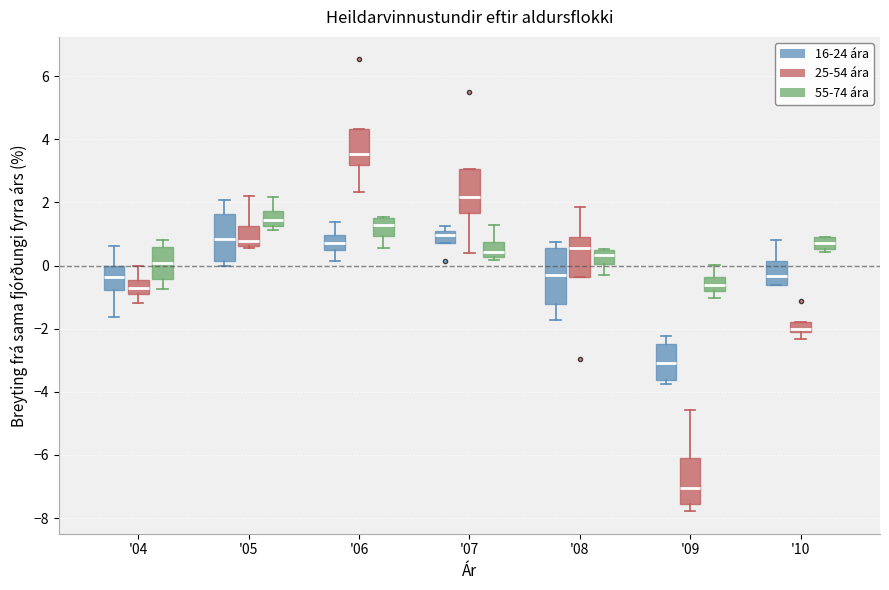

Reading left to right, read every box against the y-axis: the position of its median line, the range the box covers, and the ends of its whiskers. The values are not printed on the chart, so give them approximately, as read against the axis.

'04 (16-24 ára): median -0.4, box -0.8 to 0.0, whiskers -1.6 to 0.6
'04 (25-54 ára): median -0.6, box -0.8 to -0.4, whiskers -1.2 to 0.0
'04 (55-74 ára): median 0.0, box -0.4 to 0.6, whiskers -0.8 to 0.8
'05 (16-24 ára): median 0.8, box 0.2 to 1.6, whiskers 0.0 to 2.0
'05 (25-54 ára): median 0.8, box 0.6 to 1.2, whiskers 0.6 to 2.2
'05 (55-74 ára): median 1.4, box 1.2 to 1.8, whiskers 1.2 (just below the box's lower edge) to 2.2
'06 (16-24 ára): median 0.8, box 0.4 to 1.0, whiskers 0.2 to 1.4
'06 (25-54 ára): median 3.6, box 3.2 to 4.4, whiskers 2.4 to 4.4
'06 (55-74 ára): median 1.2, box 1.0 to 1.6, whiskers 0.6 to 1.6
'07 (16-24 ára): median 1.0 (just below the box's upper edge), box 0.8 to 1.0, whiskers 0.8 to 1.2
'07 (25-54 ára): median 2.2, box 1.6 to 3.0, whiskers 0.4 to 3.0
'07 (55-74 ára): median 0.4, box 0.2 to 0.8, whiskers 0.2 (just below the box's lower edge) to 1.2
'08 (16-24 ára): median -0.2, box -1.2 to 0.6, whiskers -1.8 to 0.8
'08 (25-54 ára): median 0.6, box -0.4 to 1.0, whiskers -0.4 to 1.8
'08 (55-74 ára): median 0.4 (inside the box), box 0.0 to 0.4, whiskers -0.2 to 0.6
'09 (16-24 ára): median -3.0, box -3.6 to -2.4, whiskers -3.8 to -2.2
'09 (25-54 ára): median -7.0, box -7.6 to -6.0, whiskers -7.8 to -4.6
'09 (55-74 ára): median -0.6, box -0.8 to -0.4, whiskers -1.0 to 0.0
'10 (16-24 ára): median -0.4, box -0.6 to 0.2, whiskers -0.6 to 0.8
'10 (25-54 ára): median -2.0, box -2.2 to -1.8, whiskers -2.4 to -1.8
'10 (55-74 ára): median 0.8 (inside the box), box 0.6 to 0.8, whiskers 0.4 to 1.0